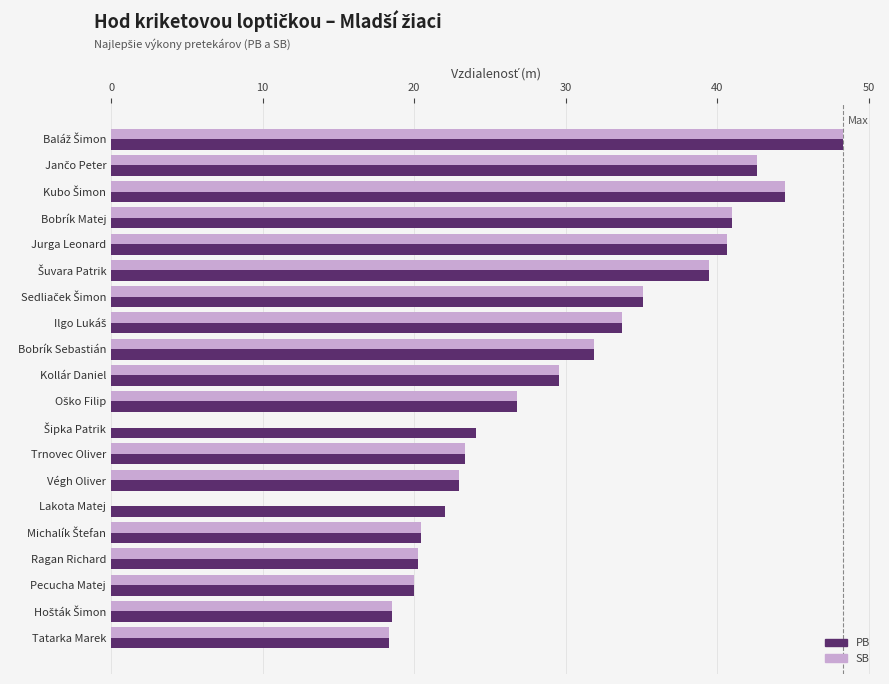

How many data points in PB are above 29?

10